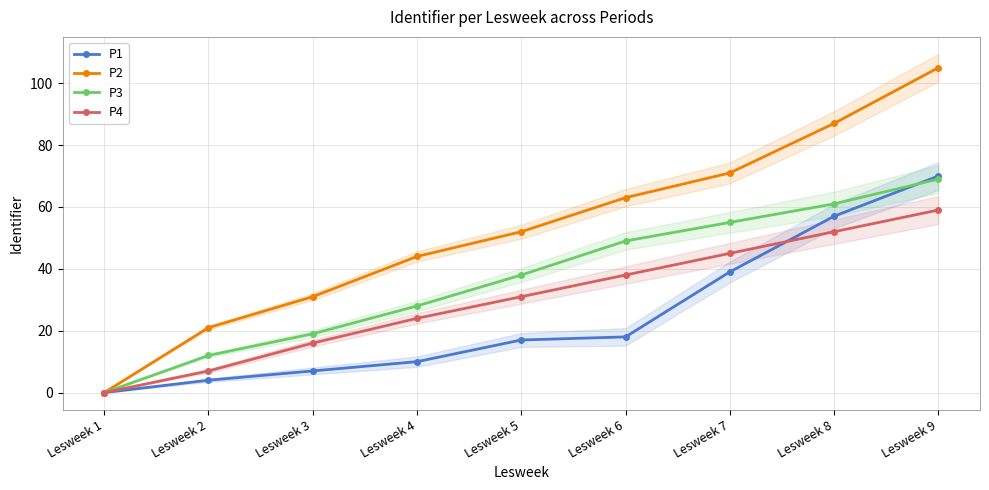

True or false: P3 and P2 cross at least once.

False